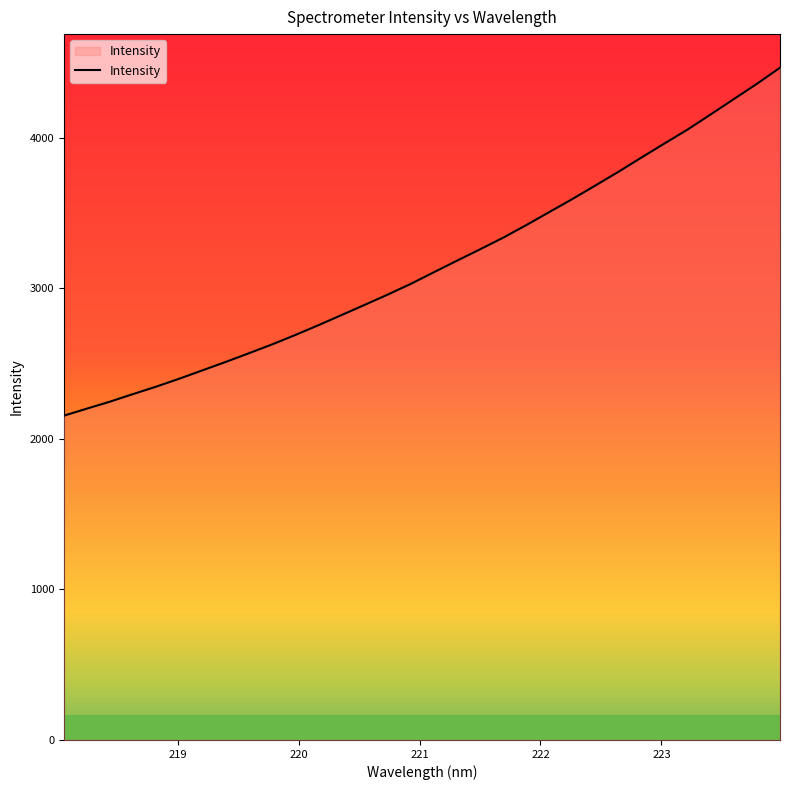

What is the difference between the maximum and minimum values?

2311.2